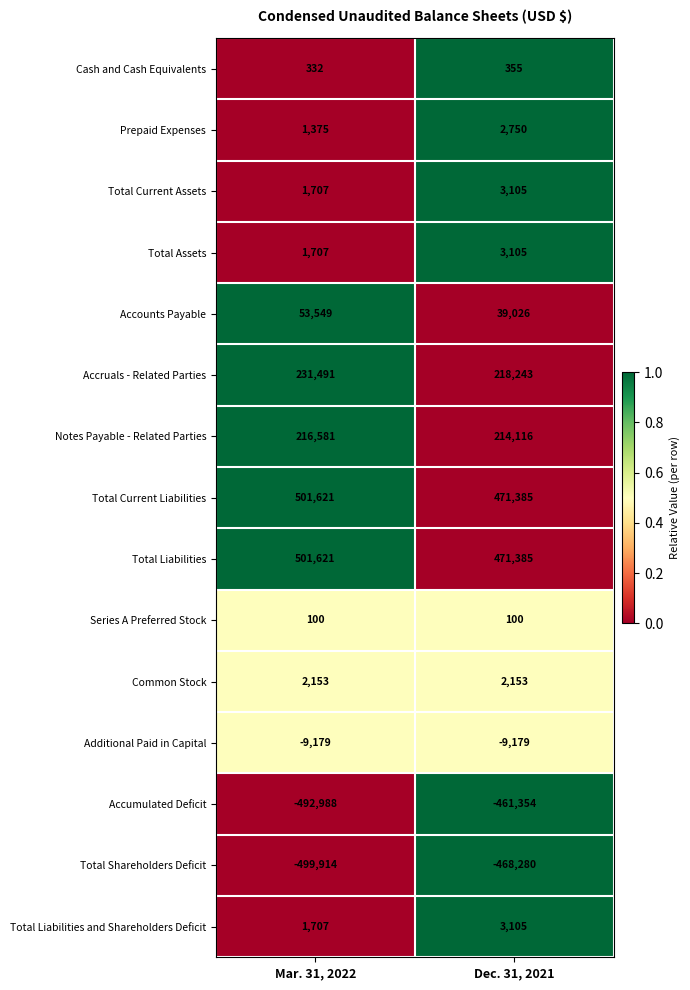

What is the greatest value displayed?

501621